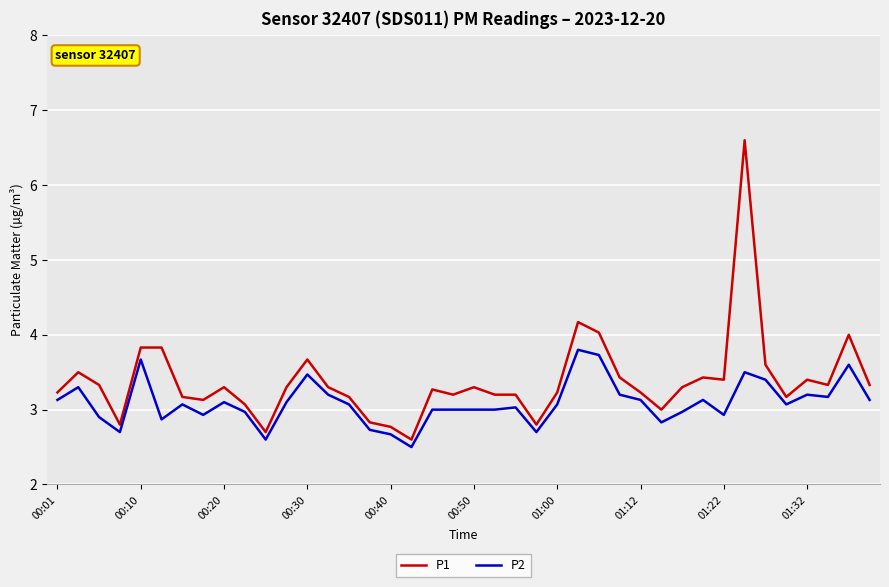

What are all the series names shown in the legend?

P1, P2